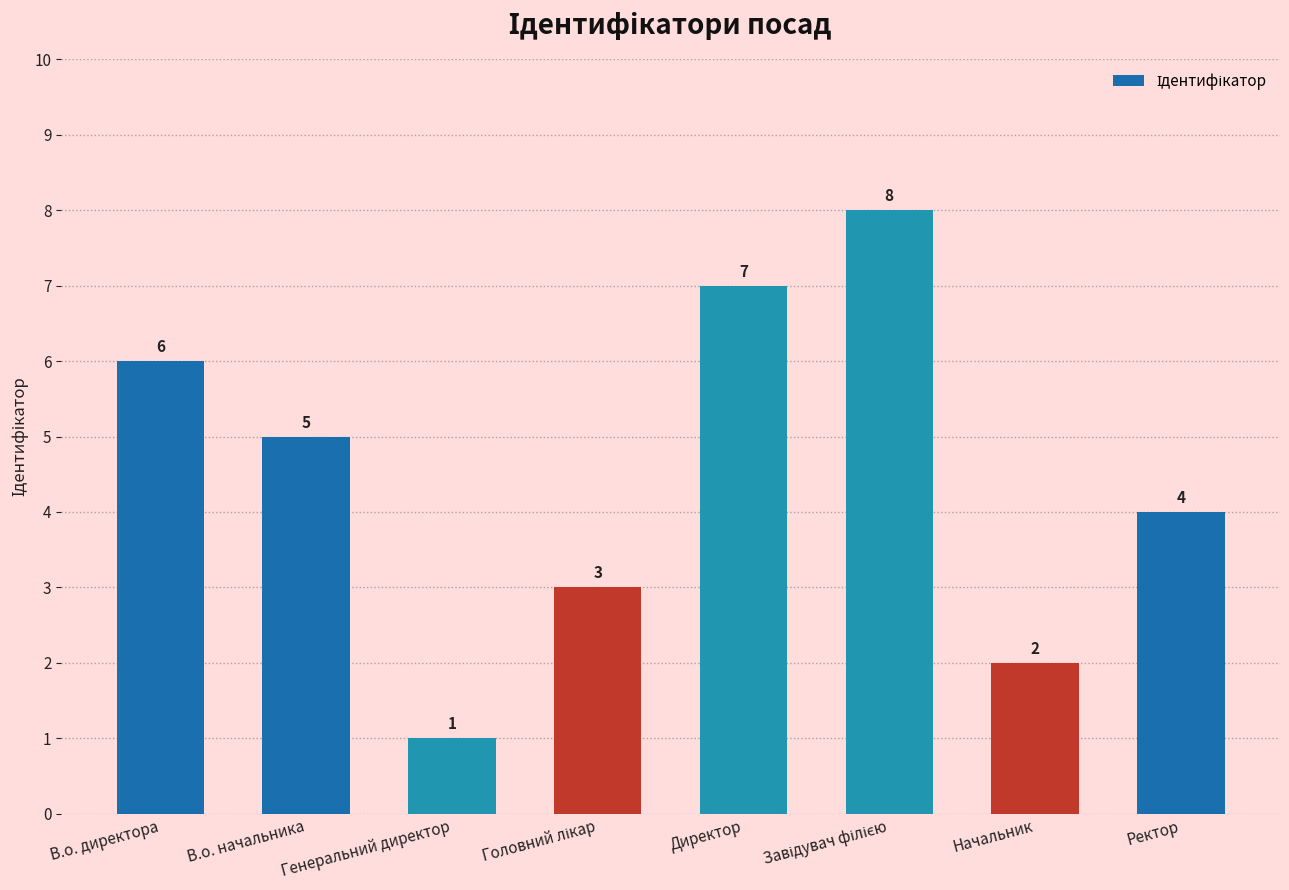

Reading left to right, list all the values displayed in this chart.

6	5	1	3	7	8	2	4